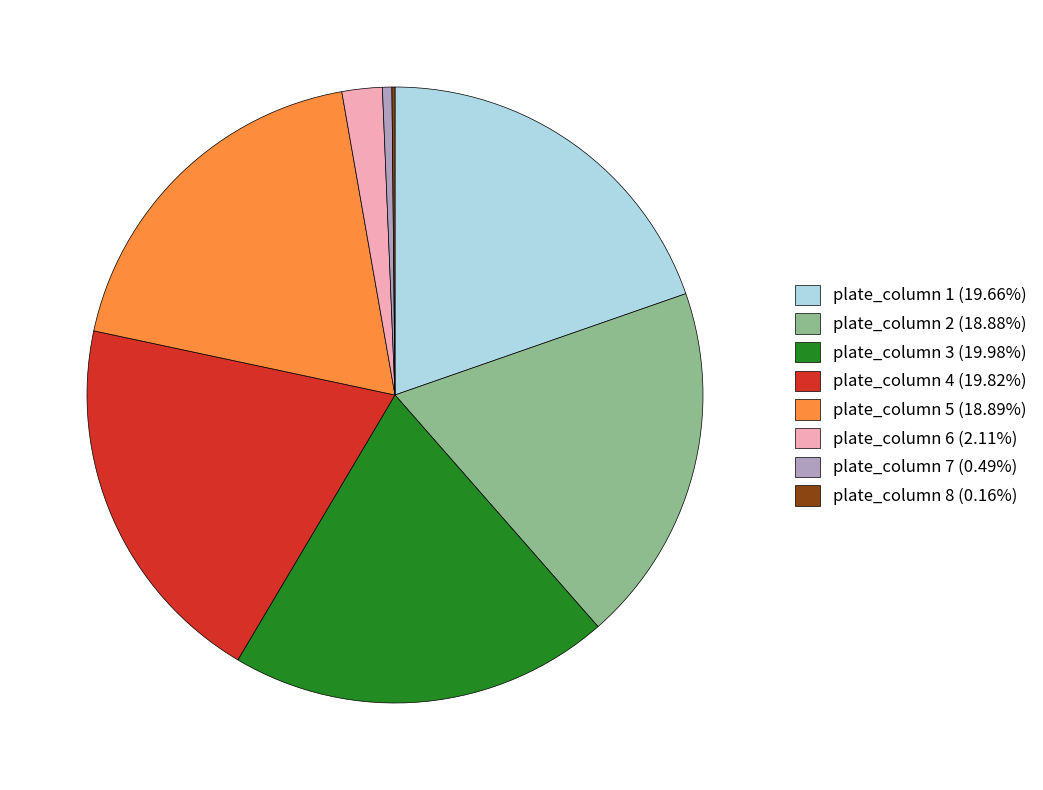

Is the sum of plate_column 1 (19.66%) and plate_column 6 (2.11%) greater than half?

No